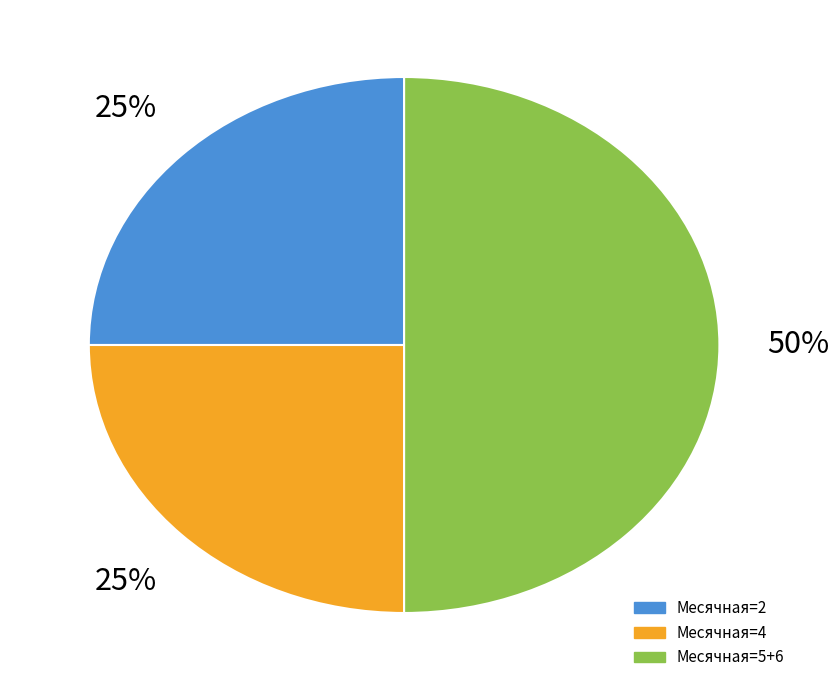

To the nearest percent, what is the difference between the largest and smallest slice percentages?

25%